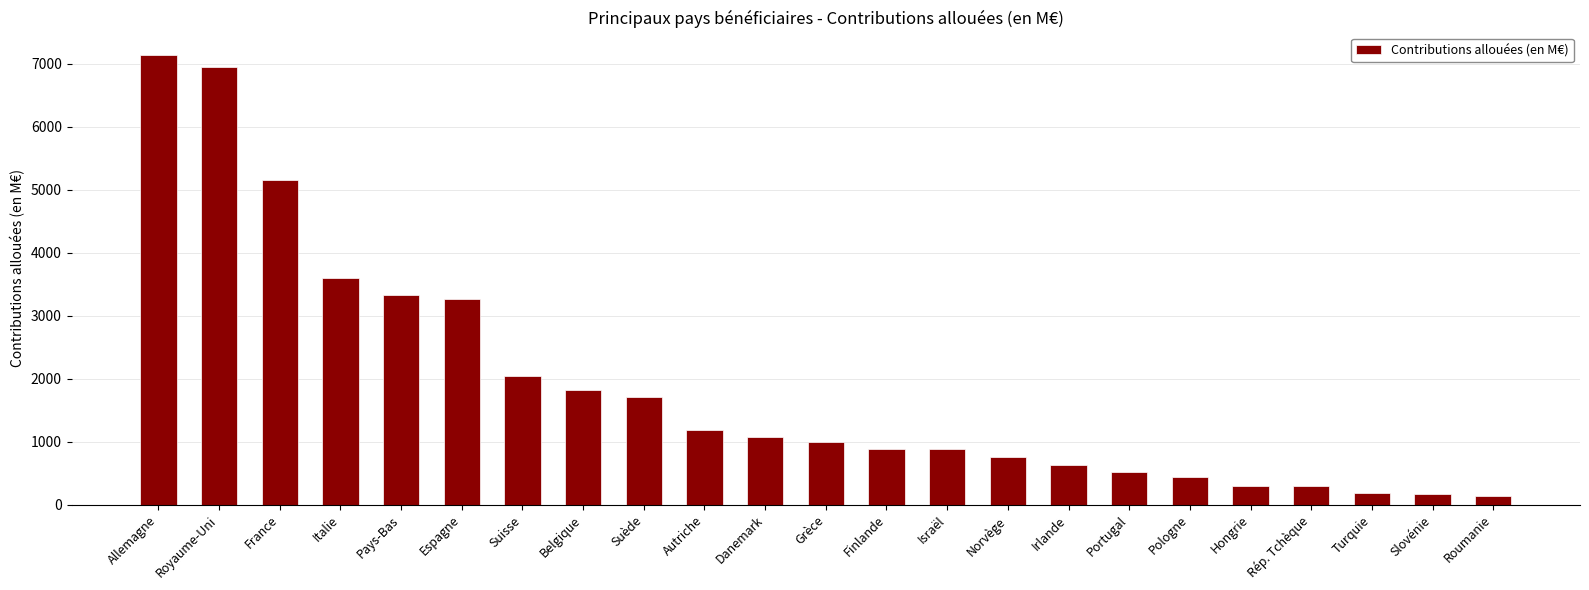

Is it true that the value at Grèce is 1440.6?

False